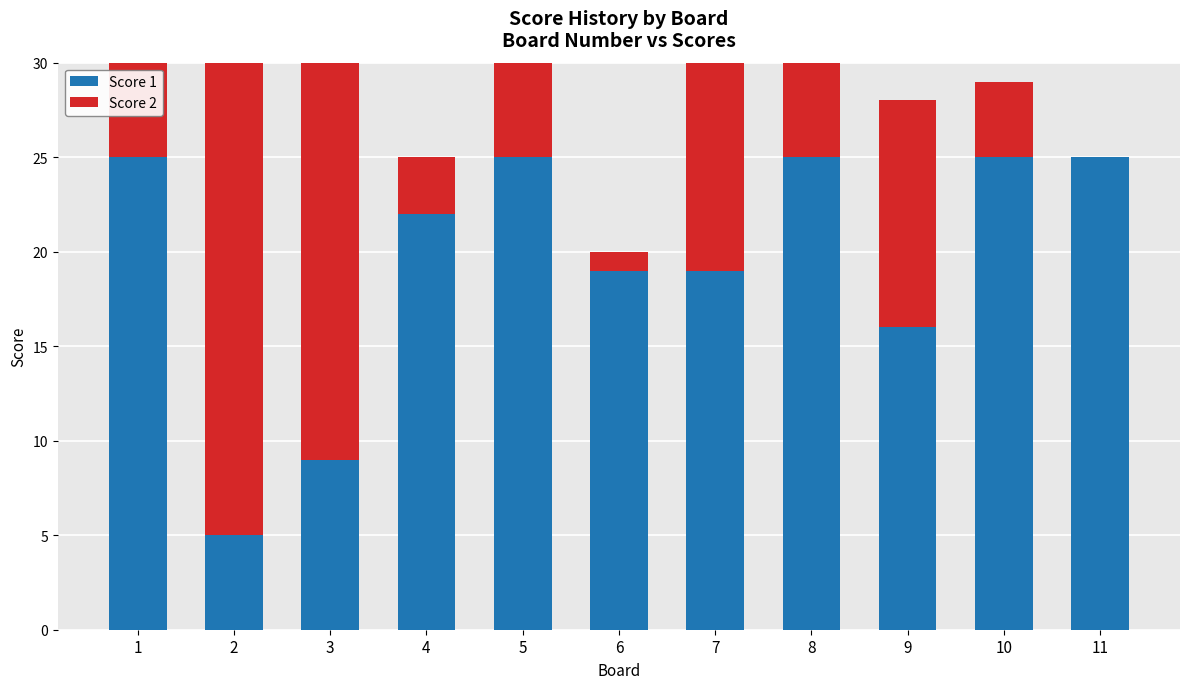

What is the lowest value of the Score 1 series?

5